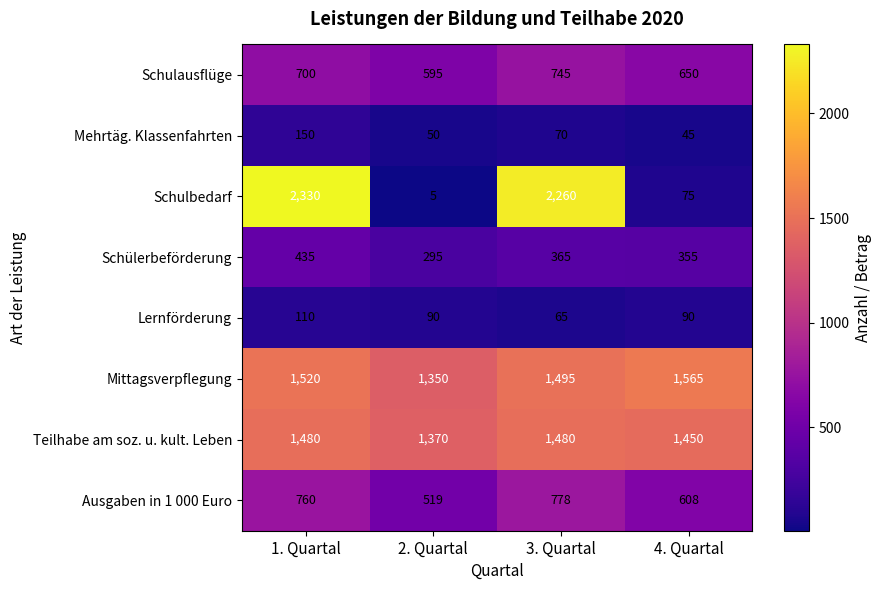

Rank the series at 3. Quartal from lowest to highest value.

Lernförderung, Mehrtäg. Klassenfahrten, Schülerbeförderung, Schulausflüge, Ausgaben in 1 000 Euro, Teilhabe am soz. u. kult. Leben, Mittagsverpflegung, Schulbedarf